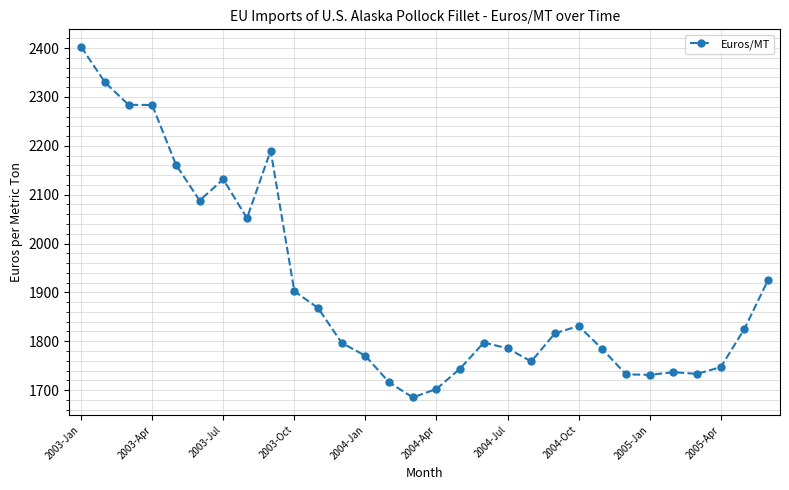

What is the maximum value shown in the chart?

2402.6